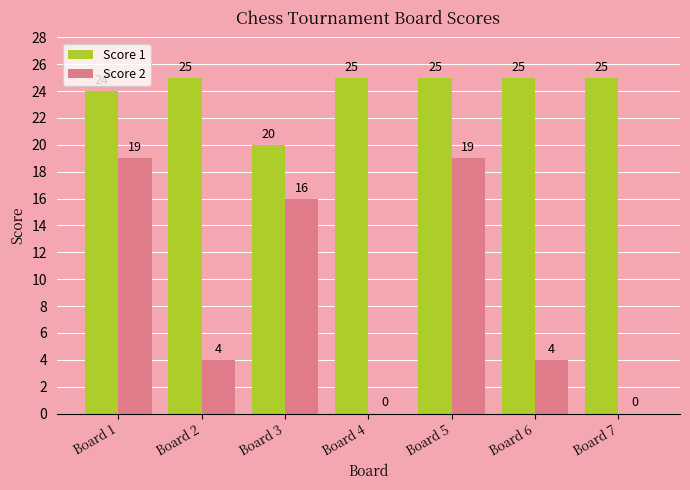

Reading left to right, transcribe all the data shown in this chart.

Score 1: 24	25	20	25	25	25	25
Score 2: 19	4	16	0	19	4	0